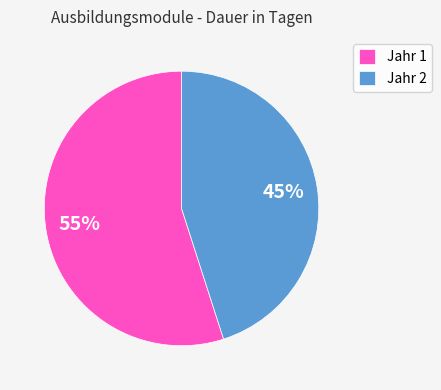

Is it true that Jahr 2 is 58% of the pie?

False